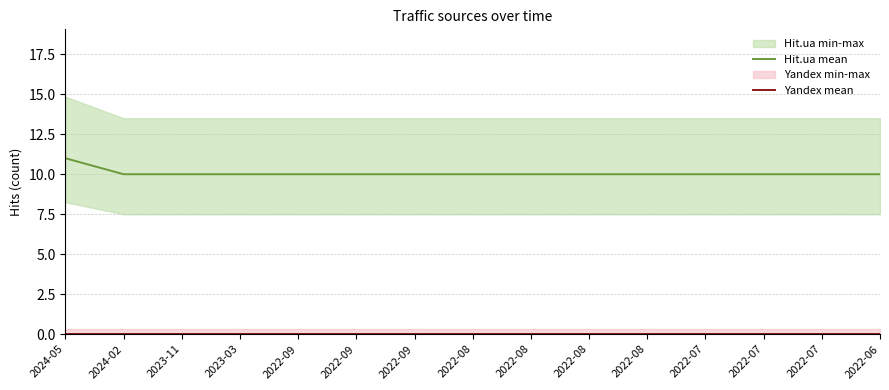

Reading right to left, extract all data points from this chart.

Hit.ua mean: 10	10	10	10	10	10	10	10	10	10	10	10	10	10	11
Yandex mean: 0	0	0	0	0	0	0	0	0	0	0	0	0	0	0